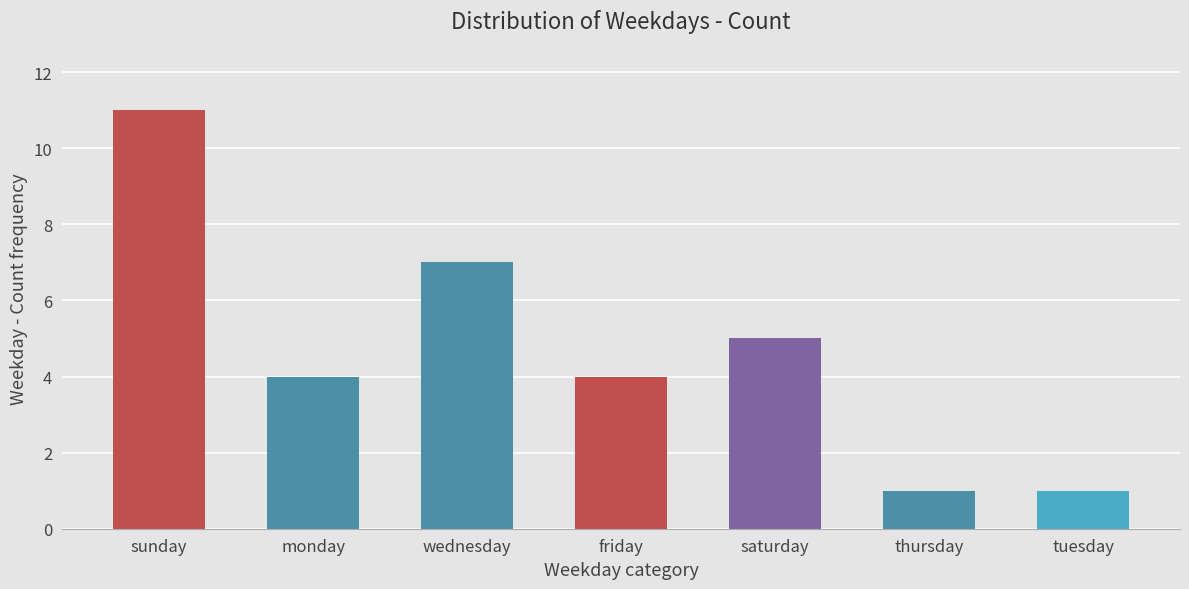

Read the value at sunday, to the nearest 10.

10